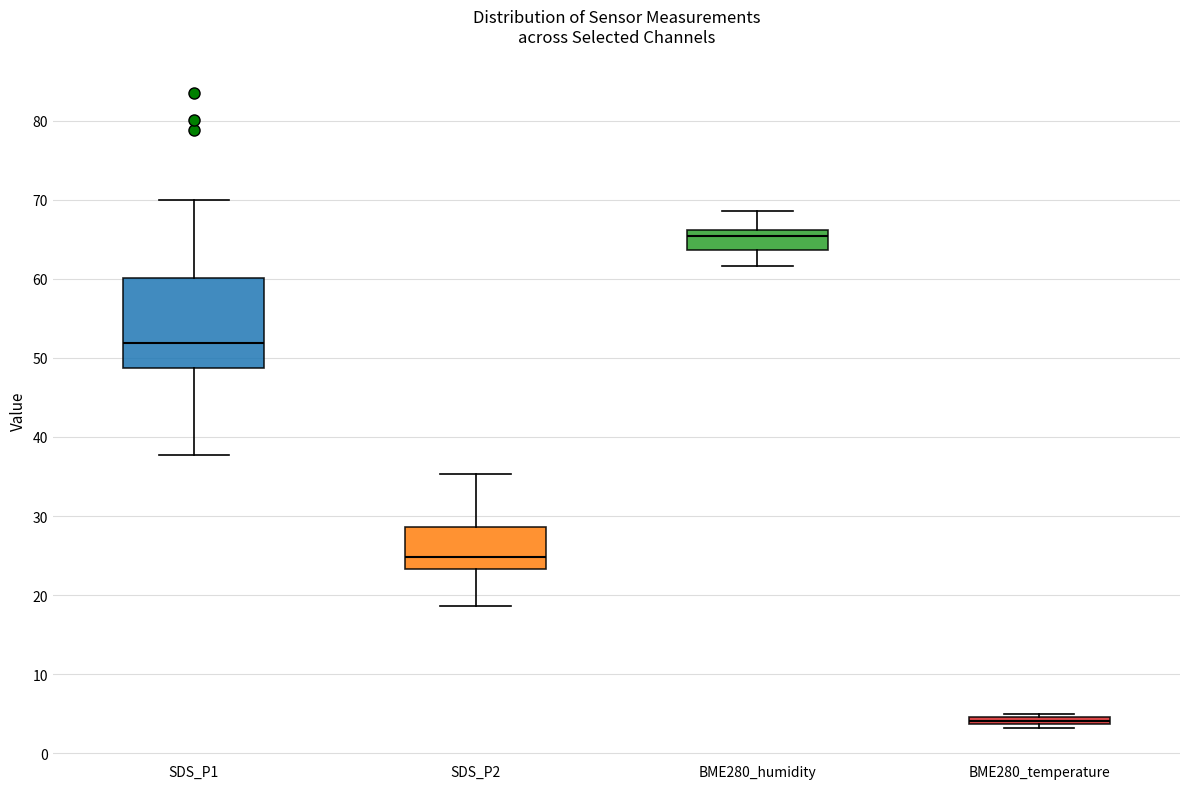

Which box has the lowest median line?

BME280_temperature